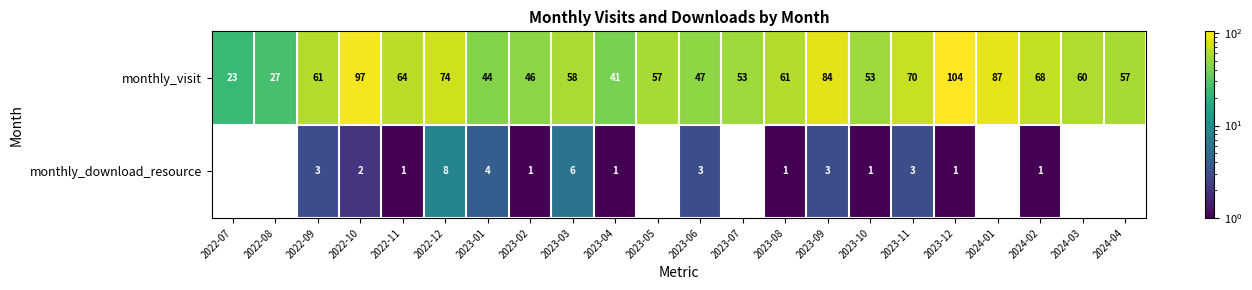

True or false: monthly_visit has a value of 13 at 2023-07.

False